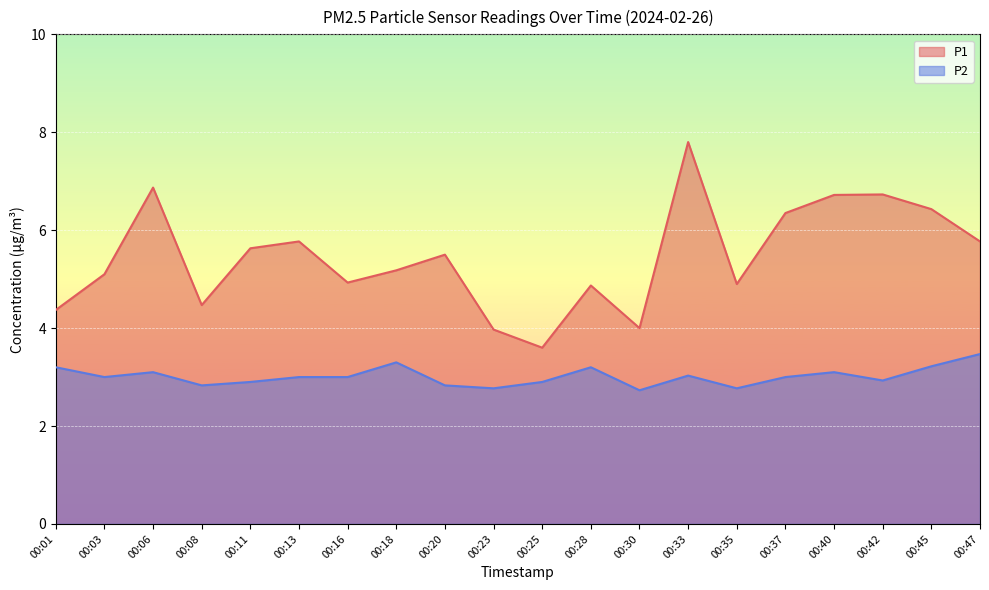

True or false: P2 and P1 intersect in this chart.

False